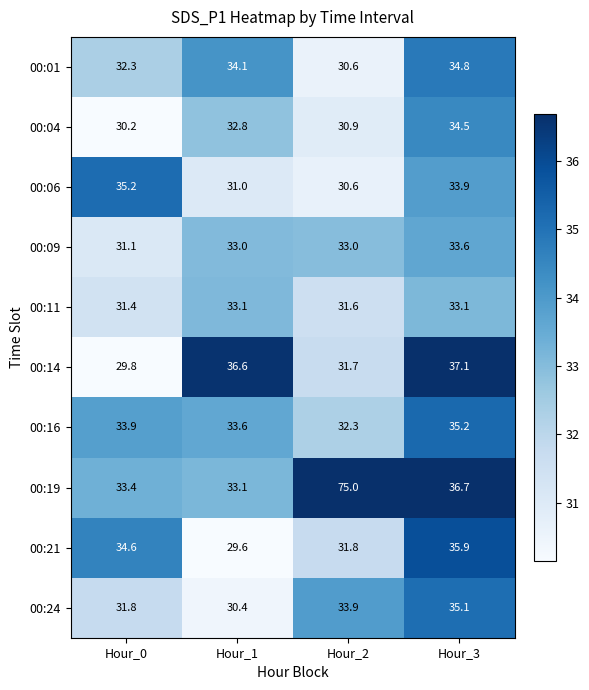

What is the total value across all series at Hour_3?

349.9